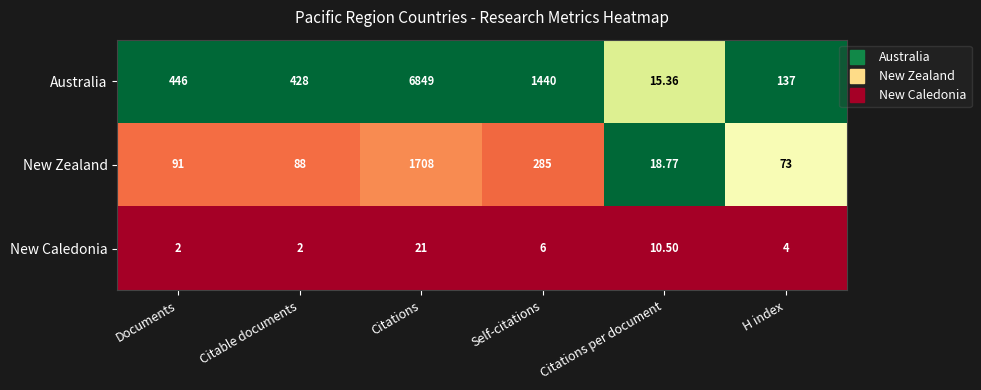

Where does the New Caledonia series first go above 6?

Citations